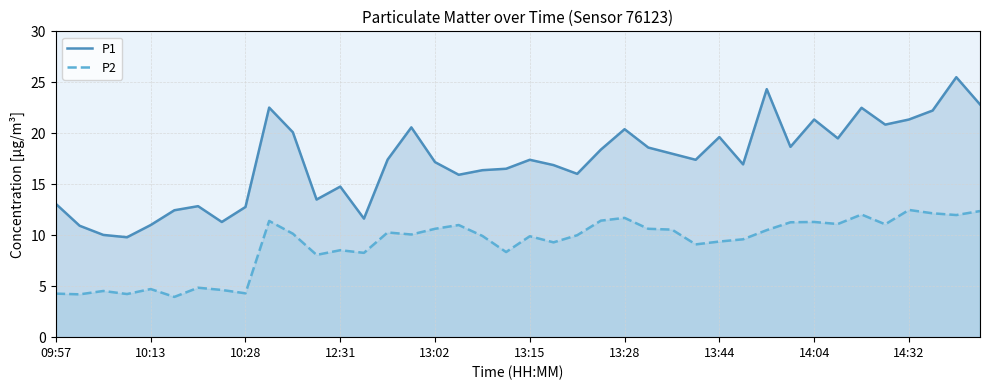

What value does the P1 series have at 26?

18.0